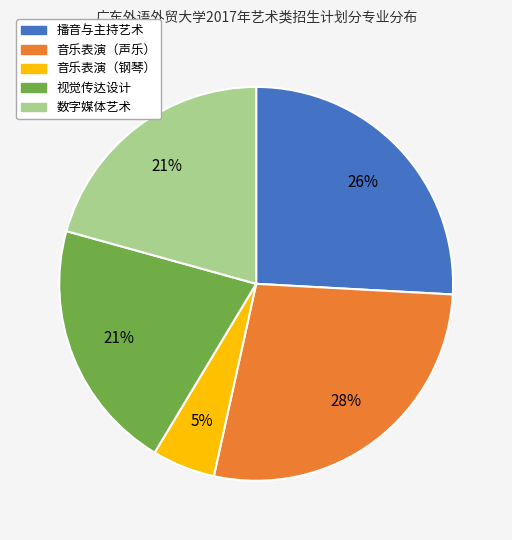

The 播音与主持艺术 slice represents 11% of the pie. True or false?

False